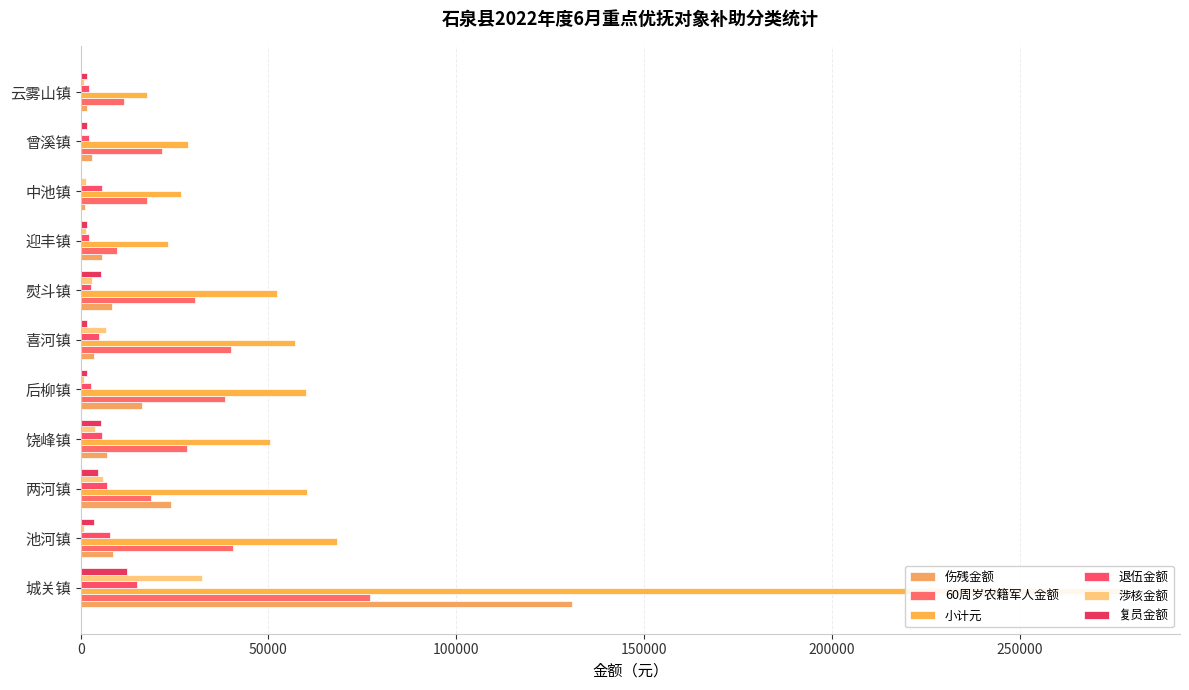

How many groups of bars are there?

11